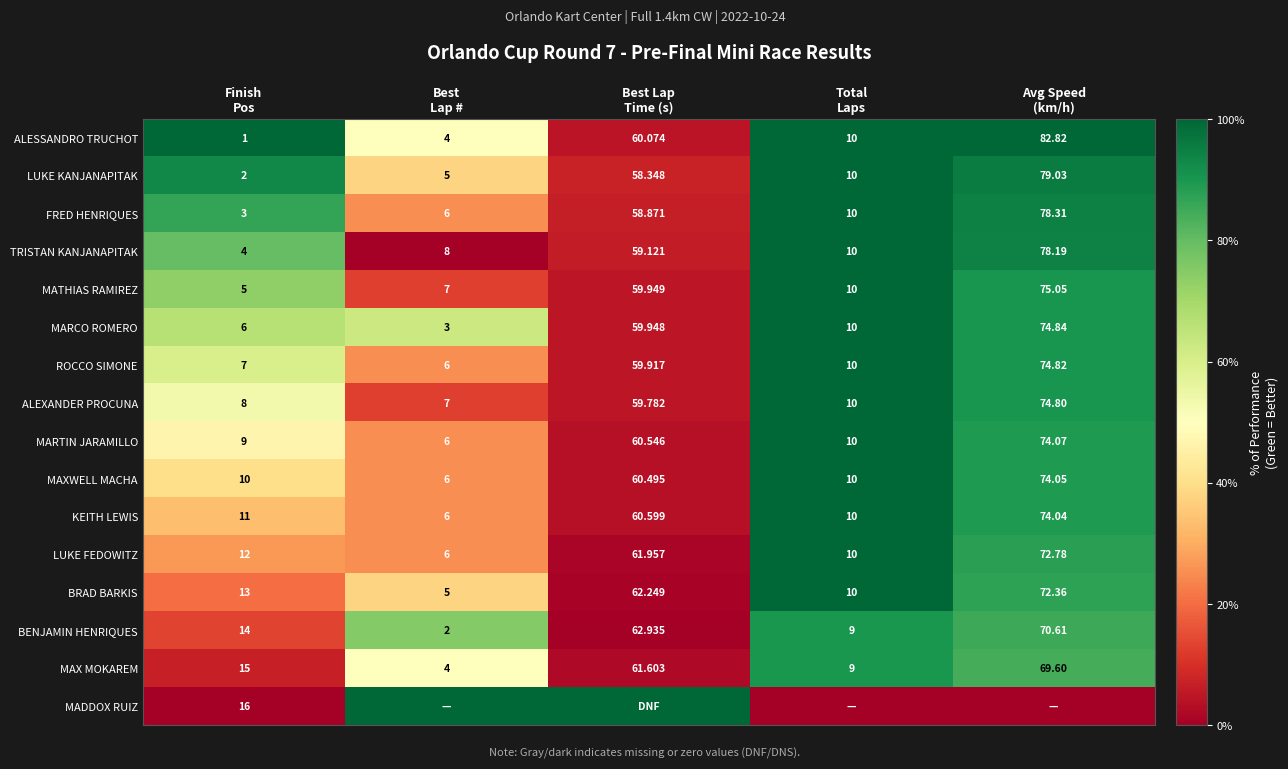

At which label does TRISTAN KANJANAPITAK reach its peak?

Total Laps